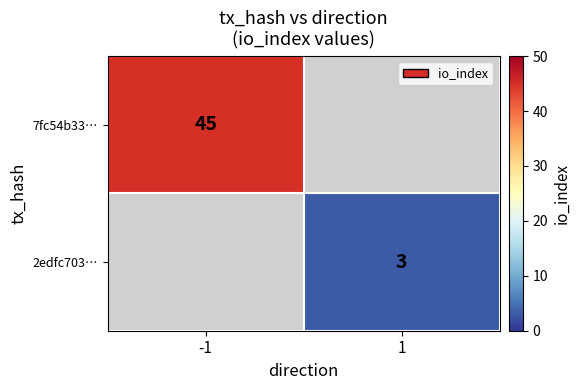

The 7fc54b33… series shows 45 at -1. True or false?

True